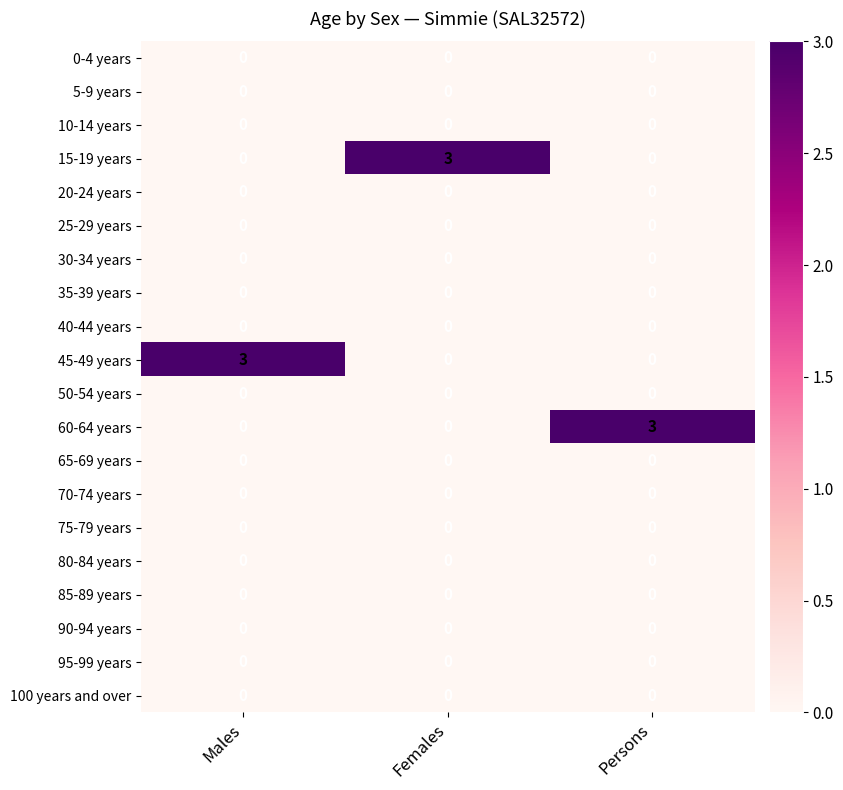

At how many categories does at least one series exceed 1?

3